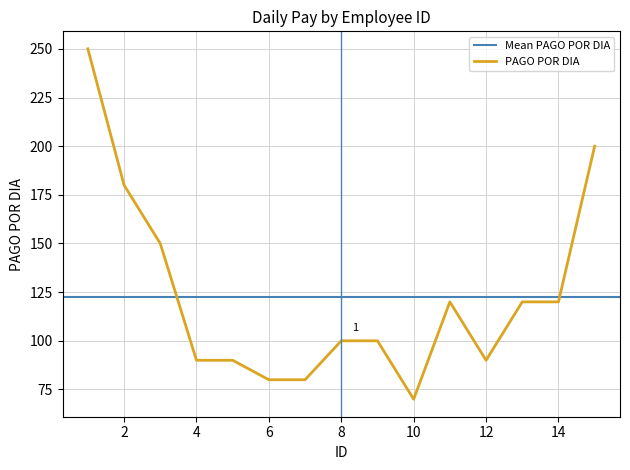

The chart shows a value of 317 at 2. True or false?

False